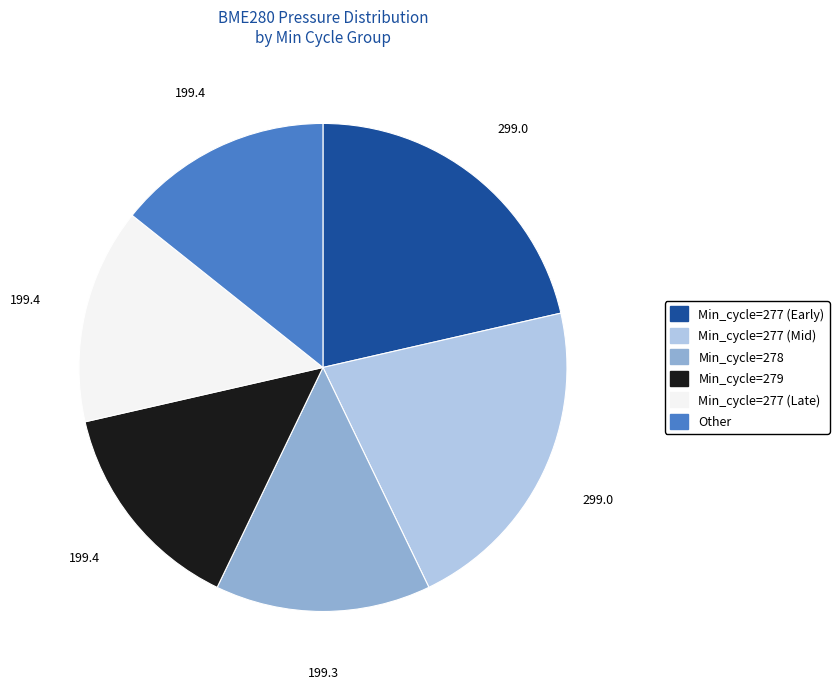

Is there any slice that represents more than half of the pie?

No